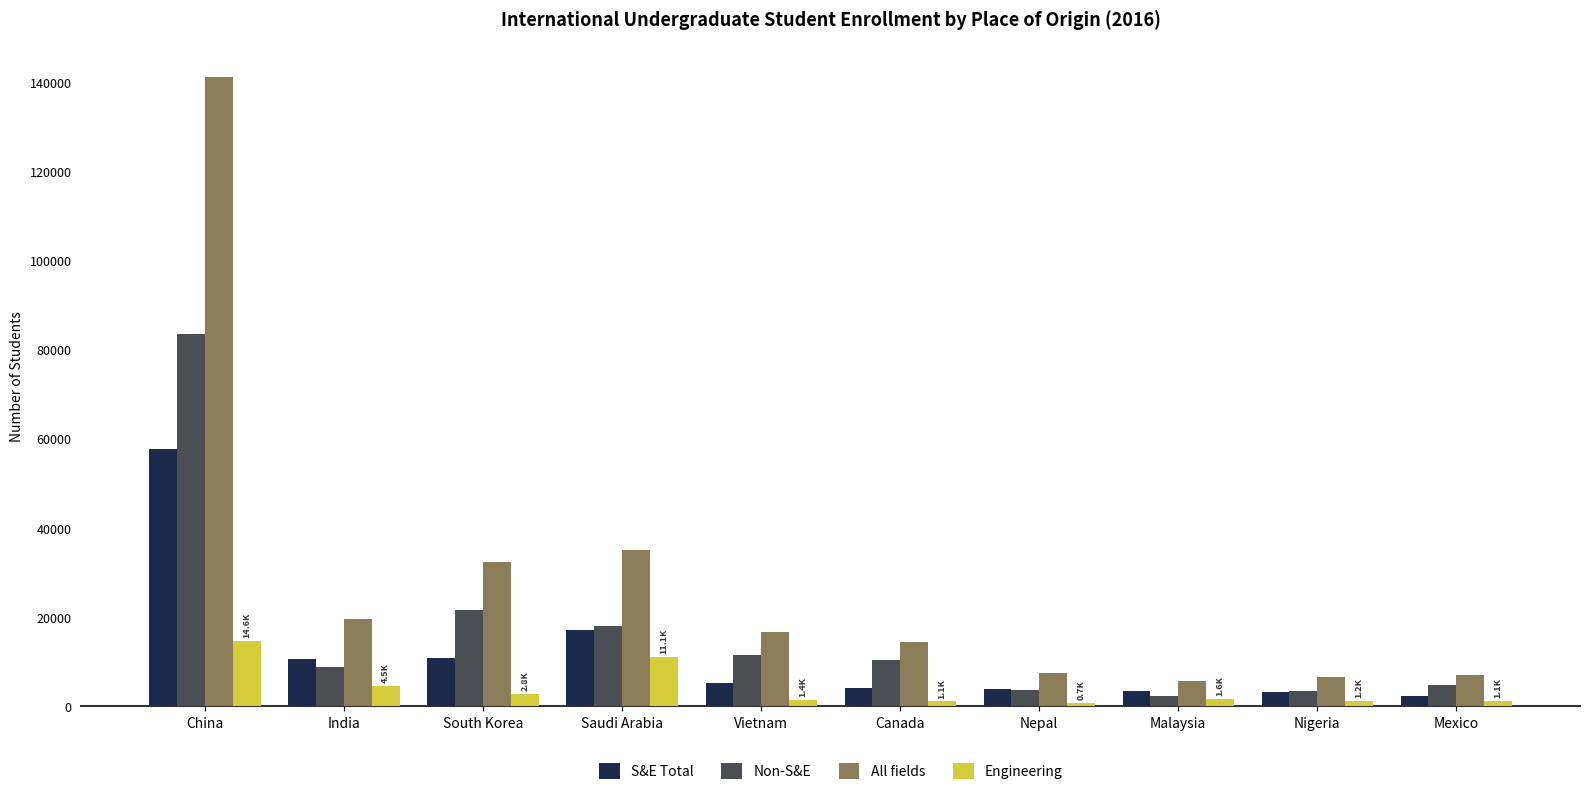

What is the difference between the Non-S&E values at Nigeria and India?

5400